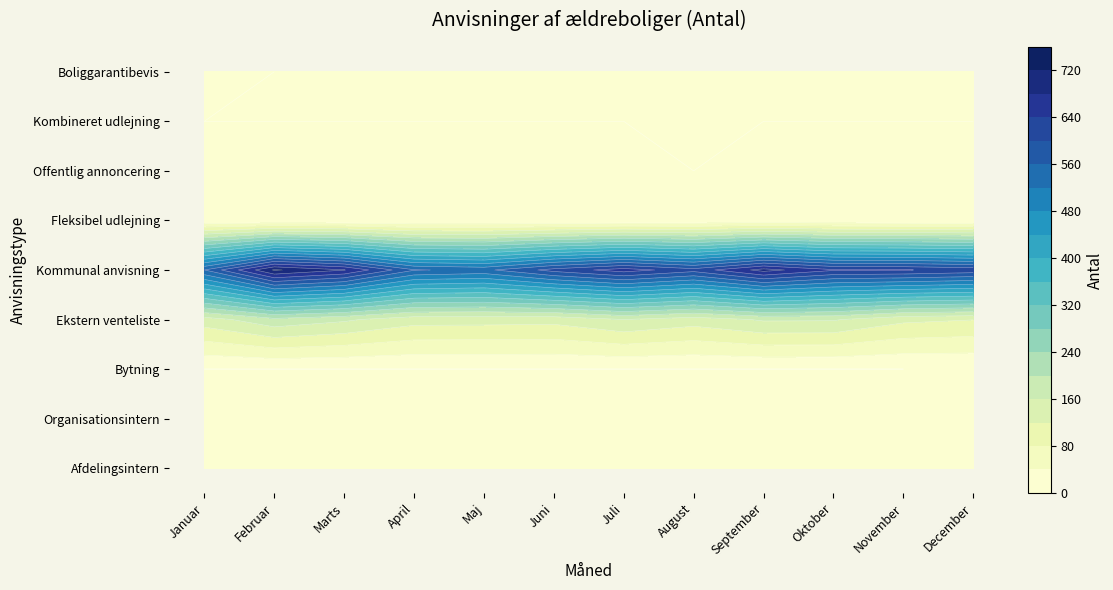

Which category has the lowest value in the Afdelingsintern series?

Marts